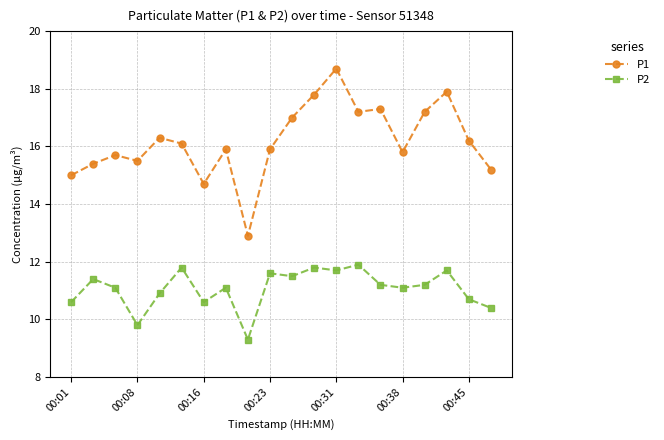

List the series in order of their peak value, highest first.

P1, P2